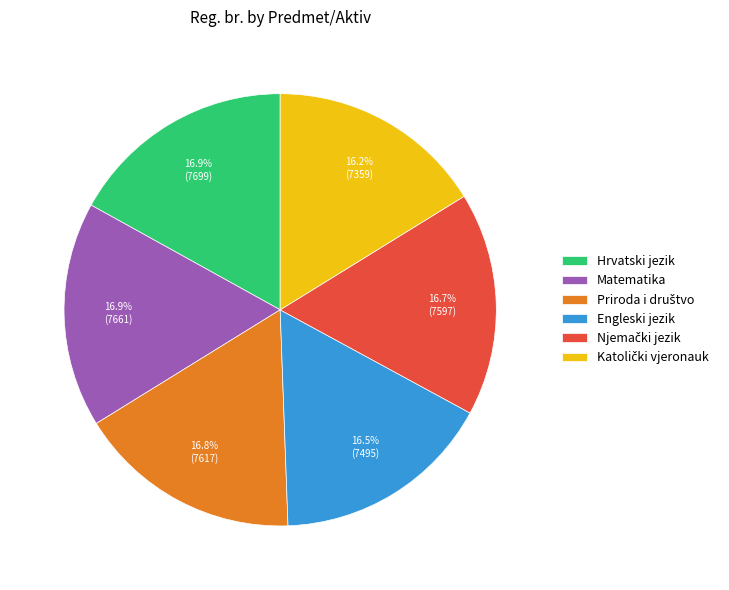

Is there any slice that represents more than half of the pie?

No